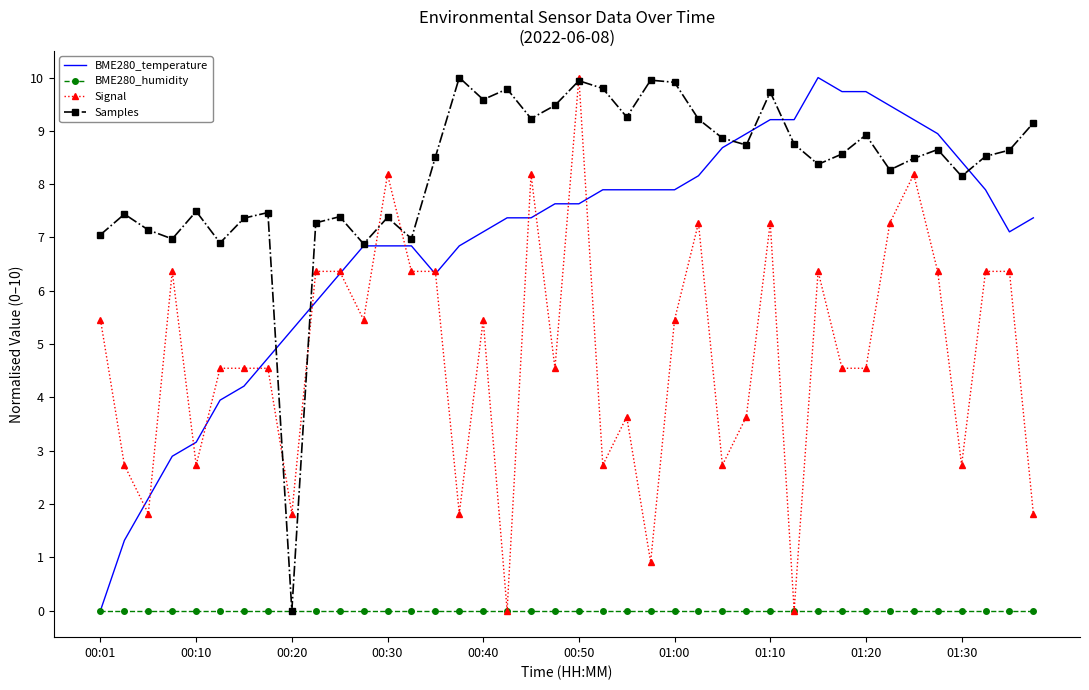

Rank the series by their average value, from lowest to highest.

BME280_humidity, Signal, BME280_temperature, Samples